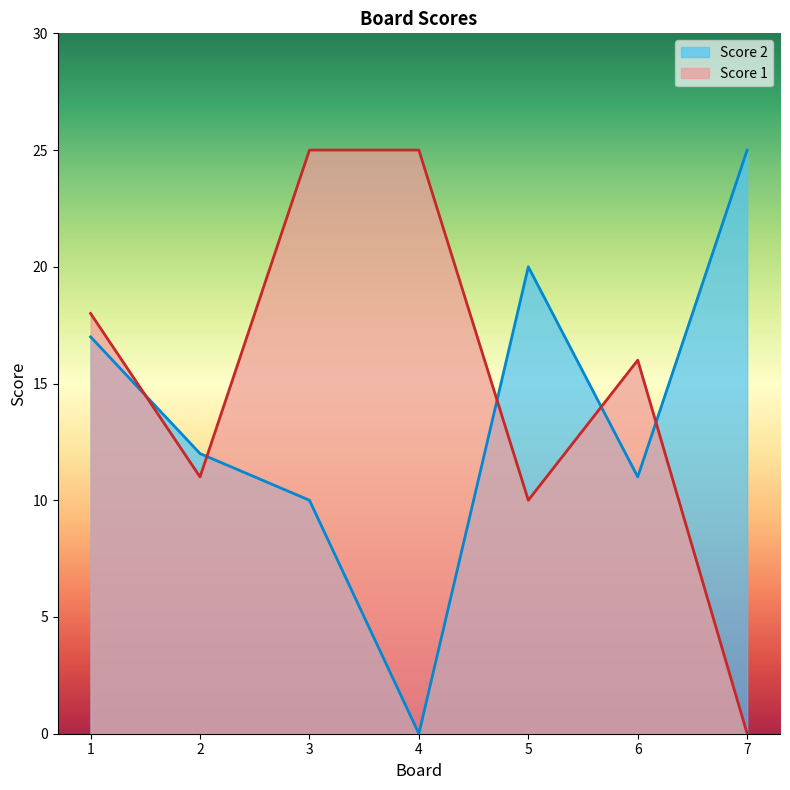

What are all the series names shown in the legend?

Score 2, Score 1